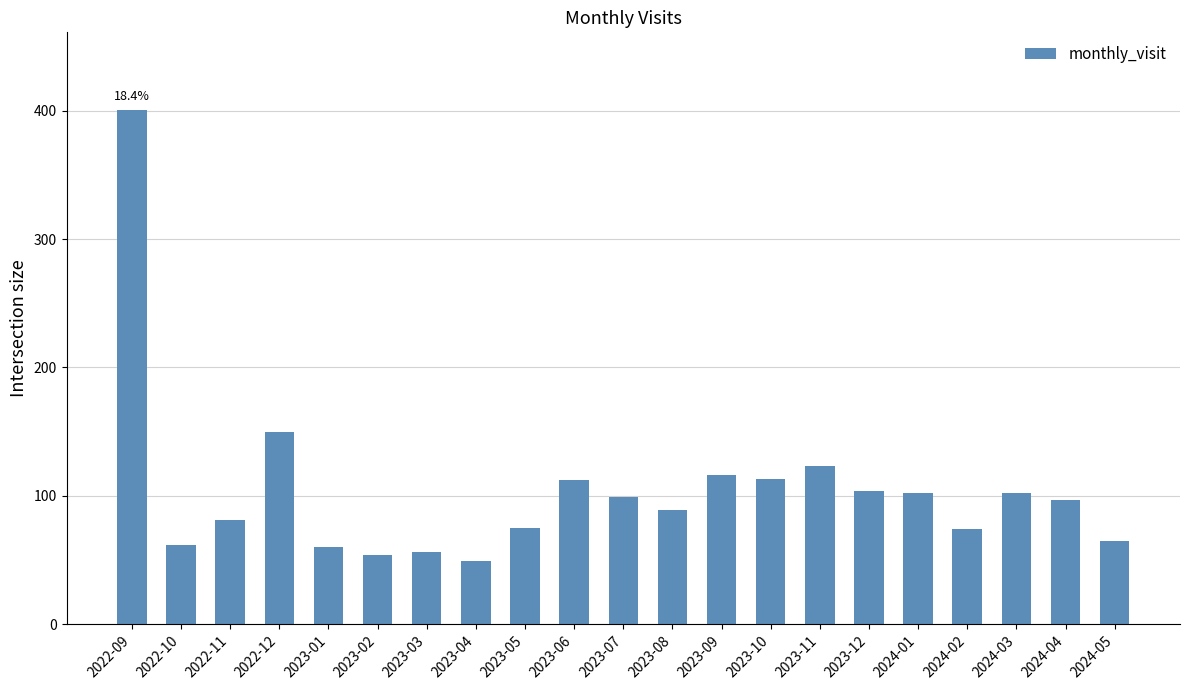

How many bars are there in total?

21